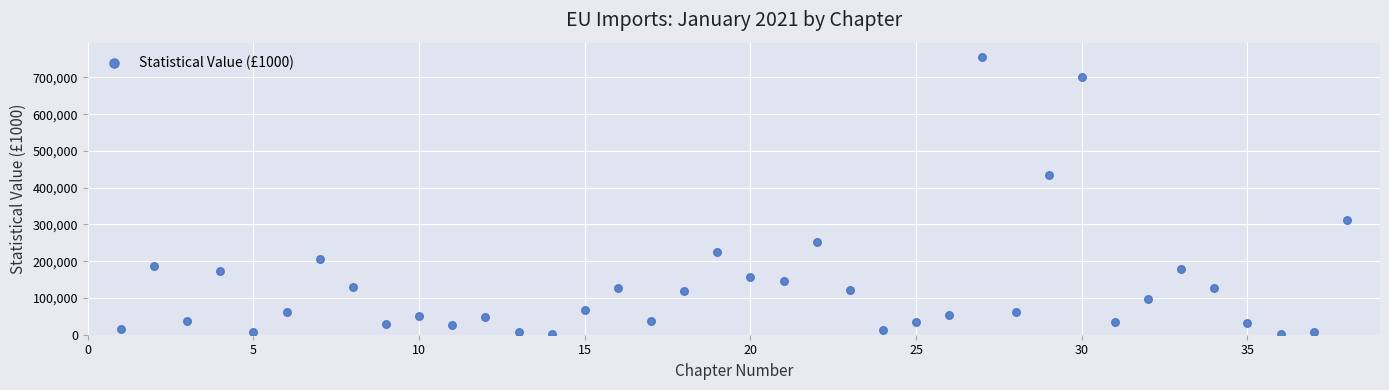

What is the range of X values (max minus min)?

37